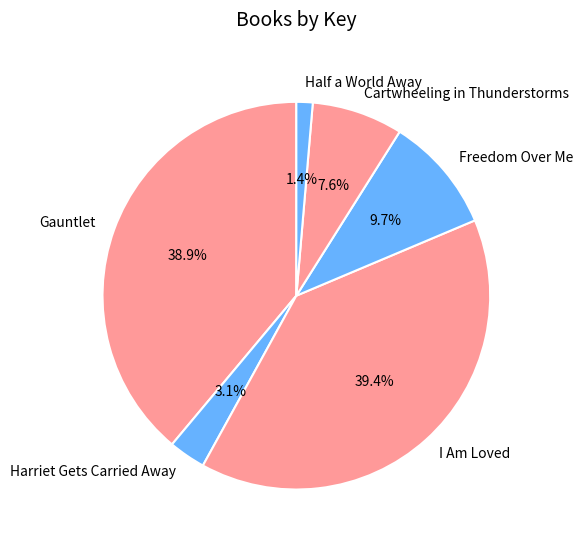

Do I Am Loved and Gauntlet together represent more than half of the pie?

Yes